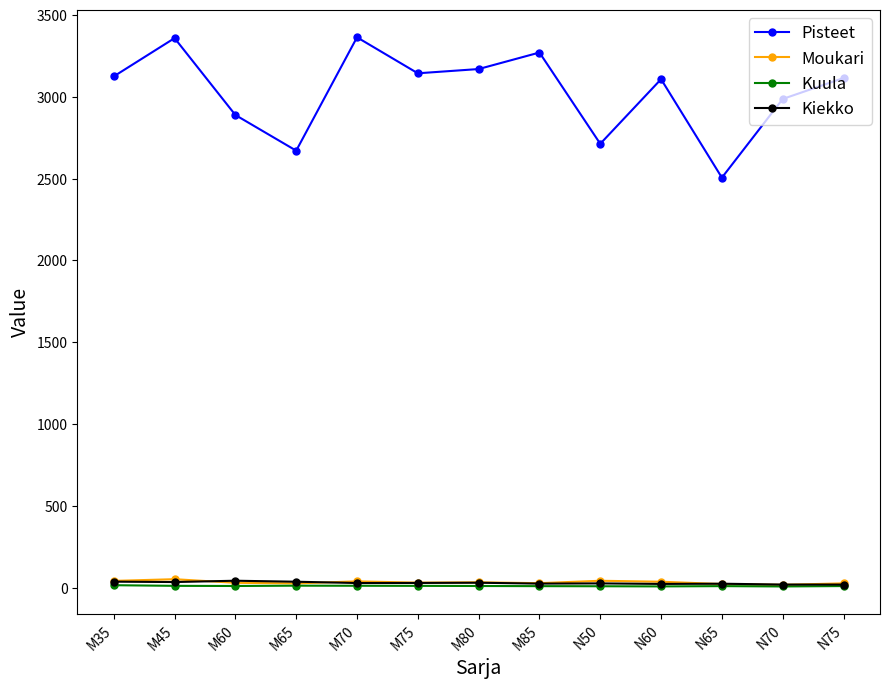

Which series has the widest spread of values?

Pisteet